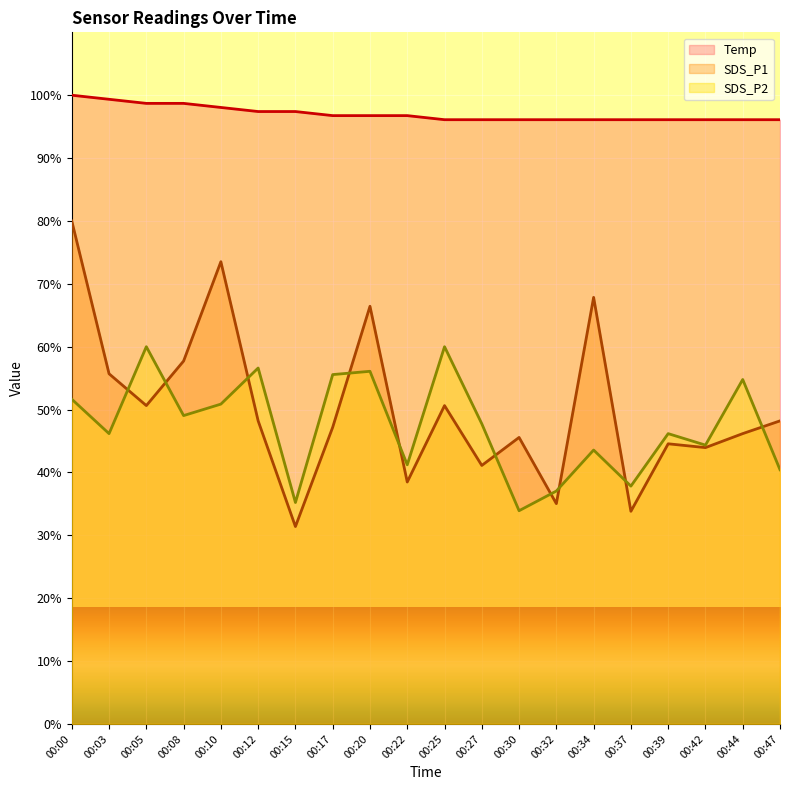

How many data points in SDS_P2 are above 47?

10